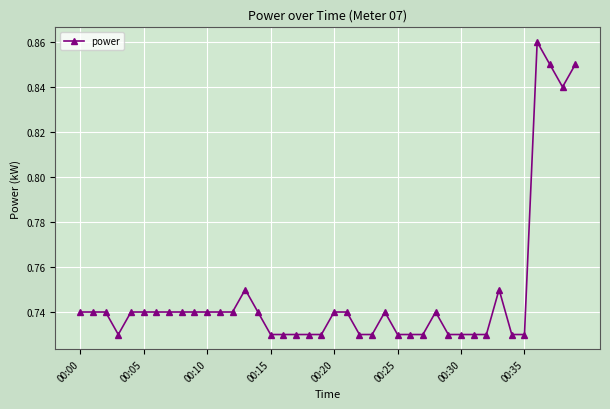

How many values are between 0 and 1?

40